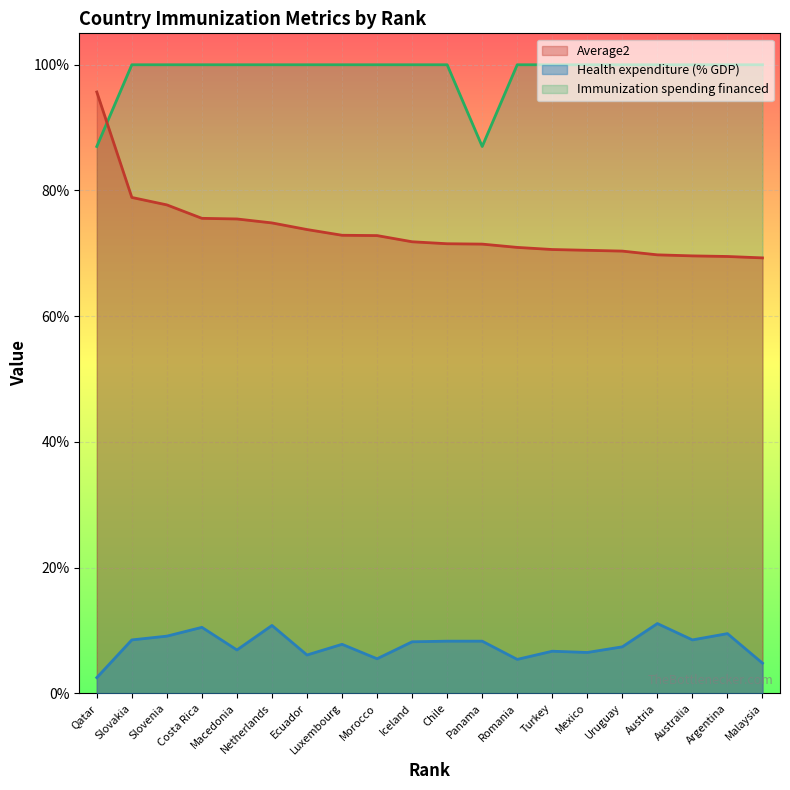

What is the difference between the second highest and second lowest values in the Average2 series?

0.1